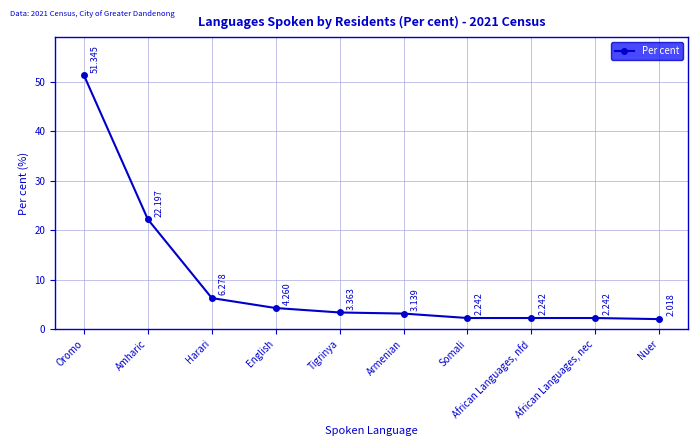

What is the label of the 3rd point from the right?

African Languages, nfd